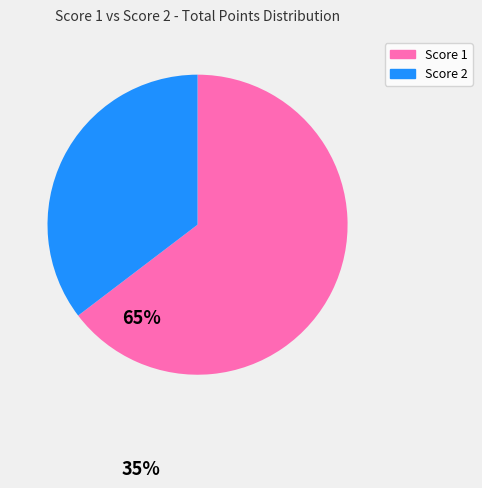

Which has a higher value, Score 1 or Score 2?

Score 1